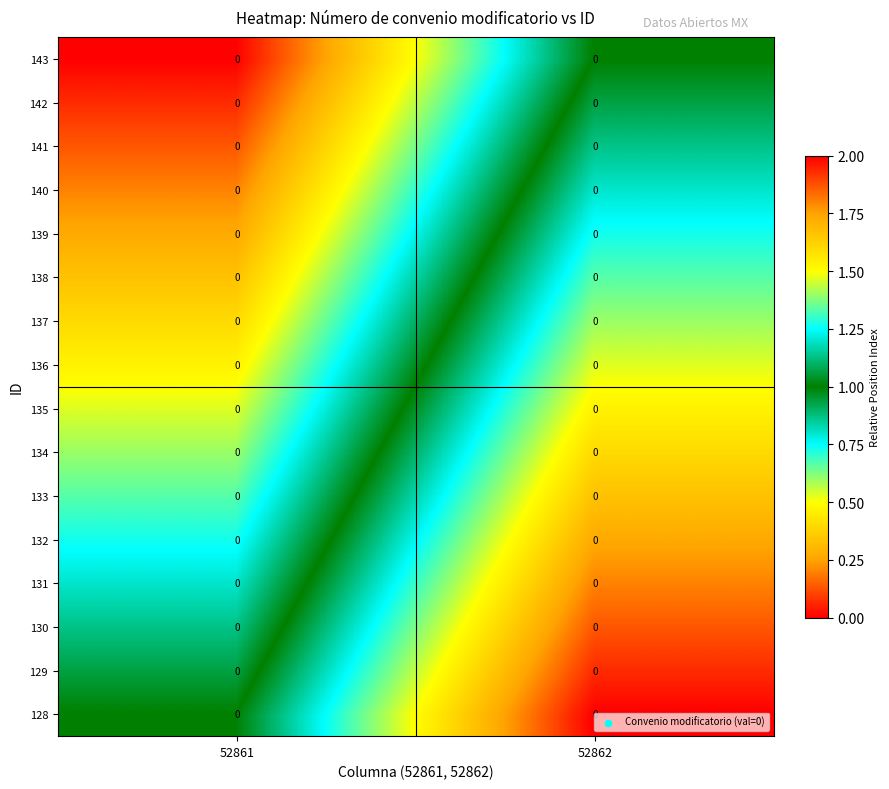

True or false: 143 has a value of 1.0 at 52862.

True